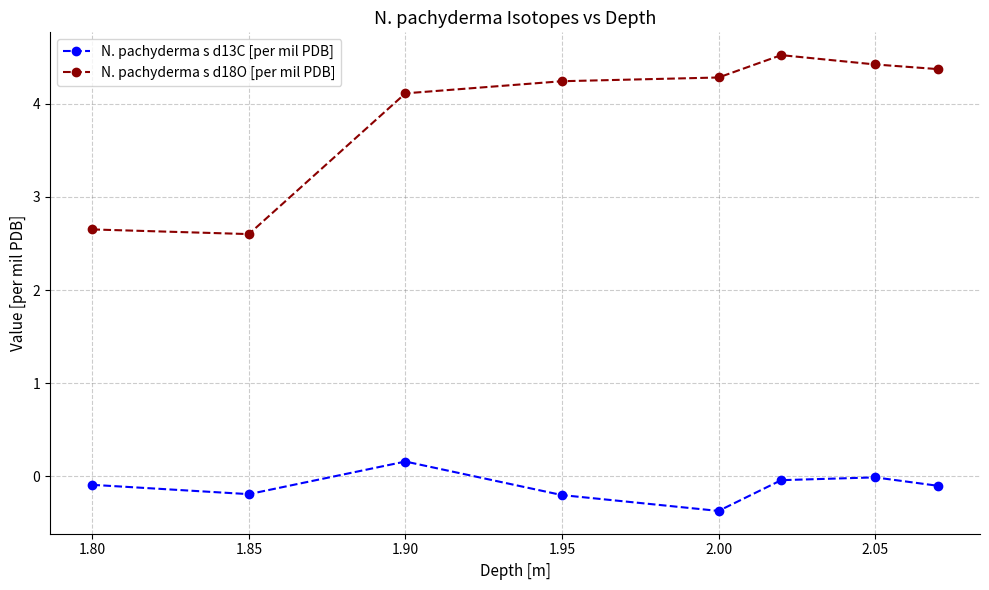

What is the sum of all N. pachyderma s d13C [per mil PDB] values?

-0.8